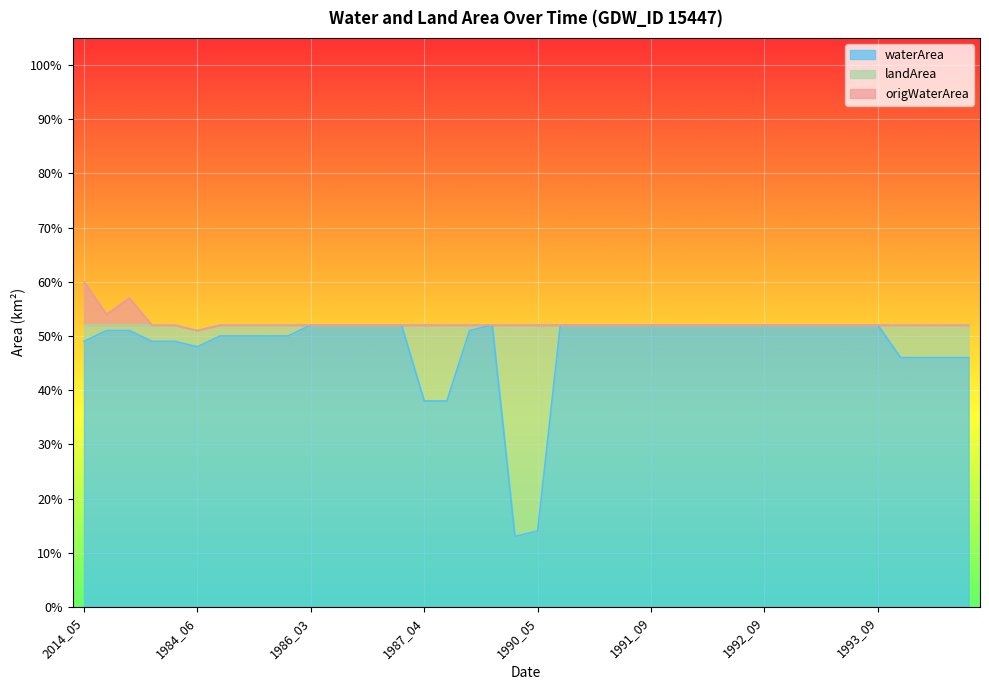

Count the number of categories in the chart.

40